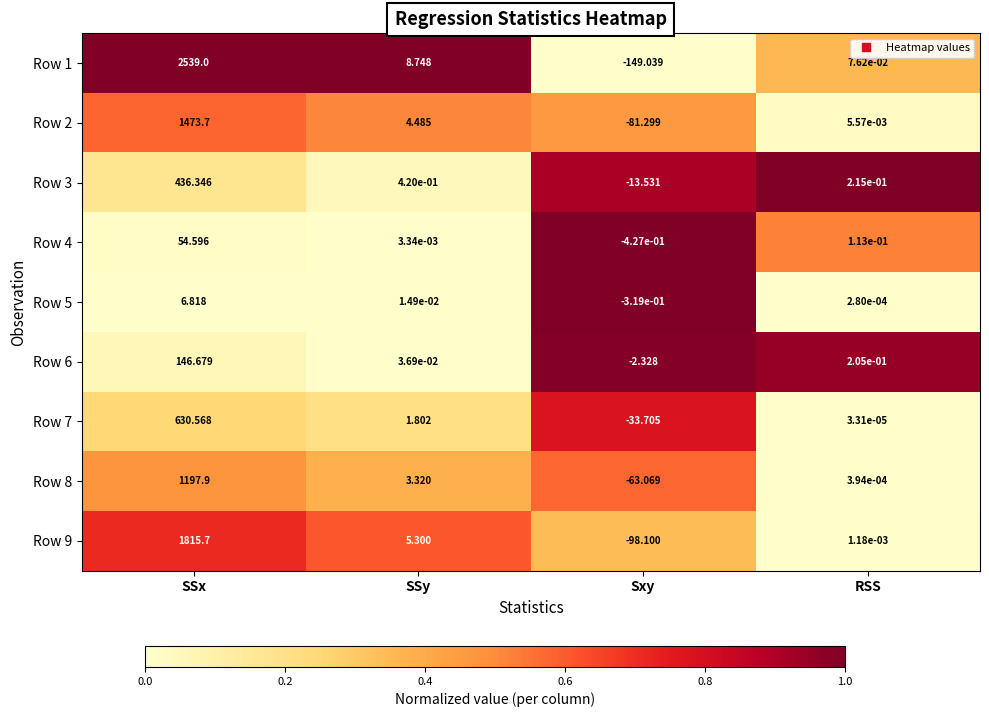

How many distinct data groups are displayed?

9